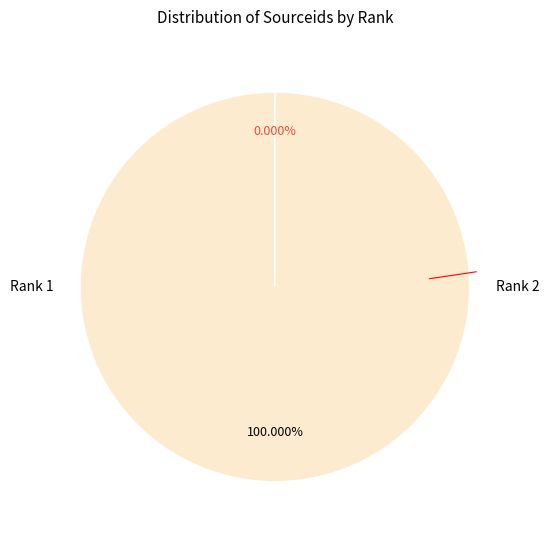

What is the total percentage of Rank 1 and Rank 2?

100.0%